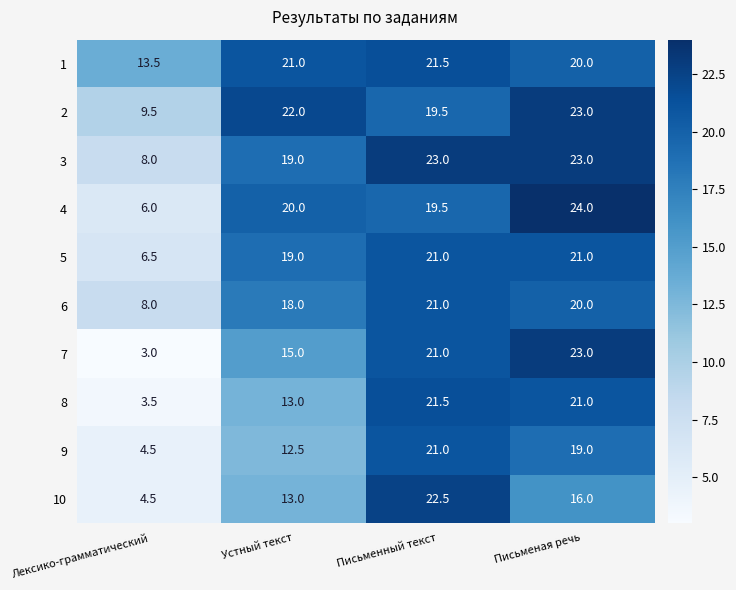

Count the 7 values in the range 15 to 23.

3